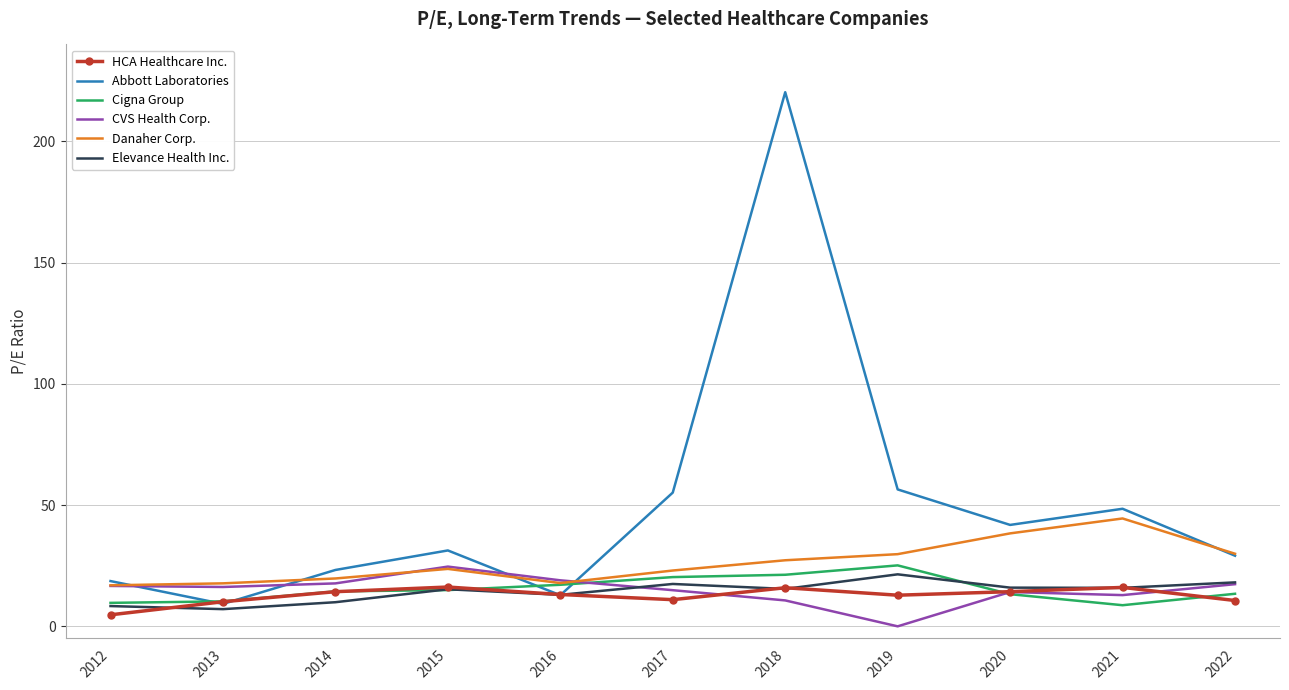

Read the CVS Health Corp. value at 2015.

24.6